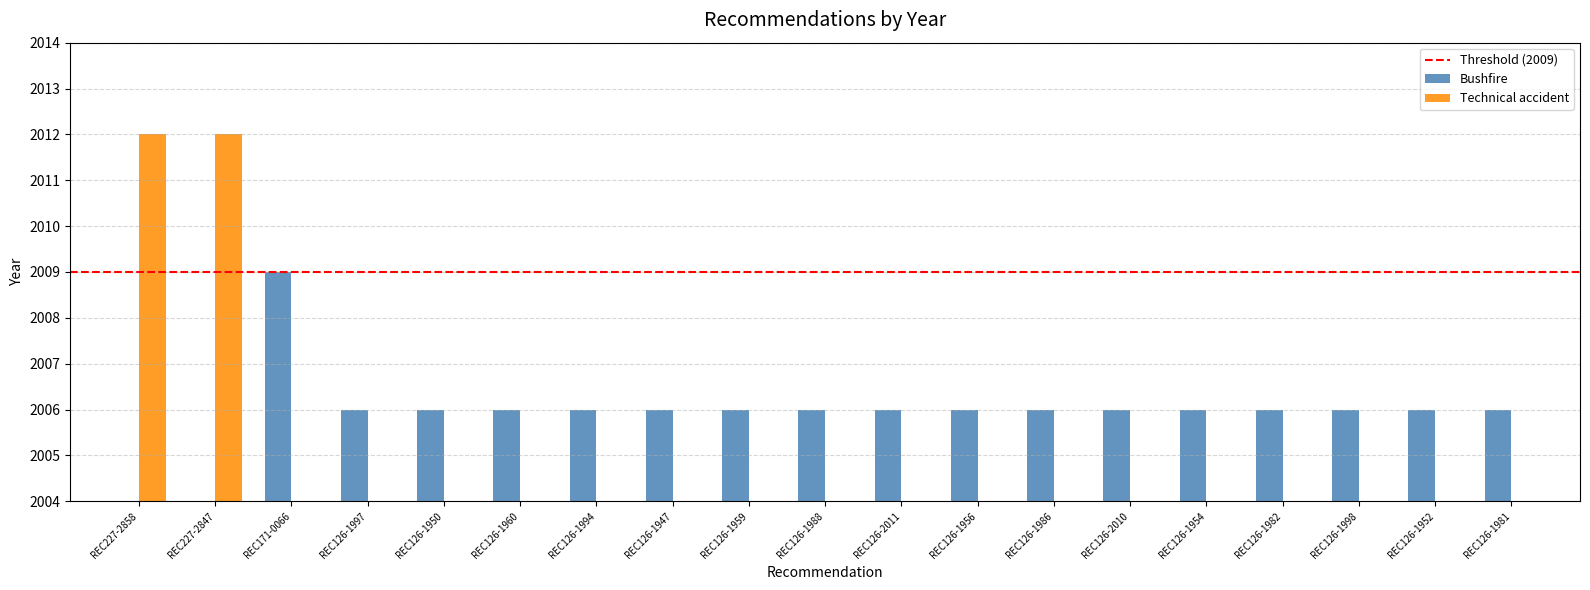

Which has a higher value, REC126-1998 or REC126-1994?

REC126-1998